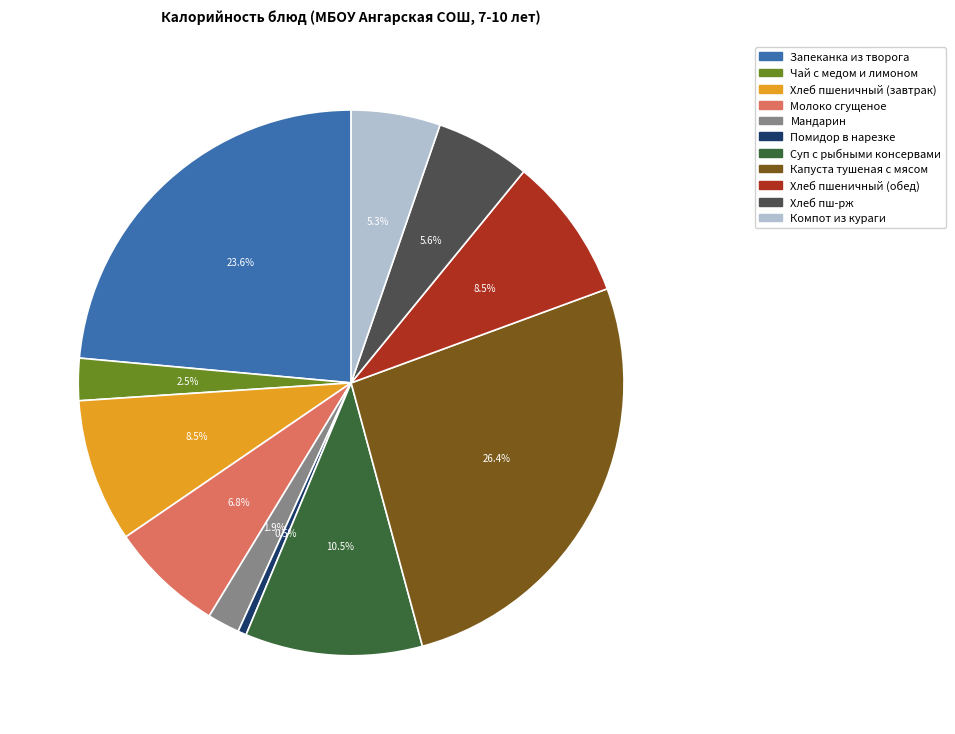

What is the total percentage of Компот из кураги and Капуста тушеная с мясом?

31.7%